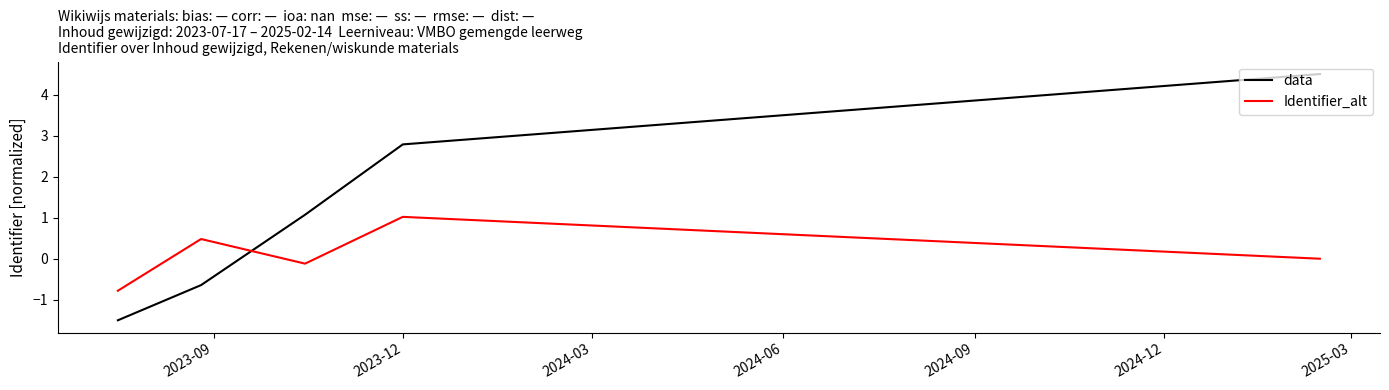

What is the maximum value shown in the chart?

4.5